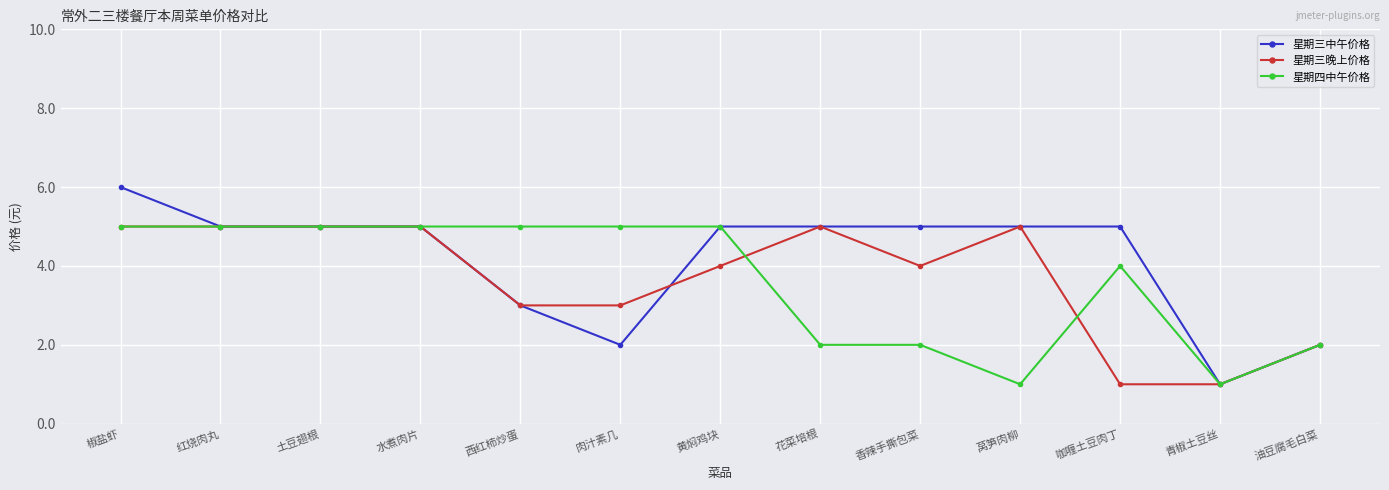

At which label does 星期三中午价格 first exceed 5?

椒盐虾